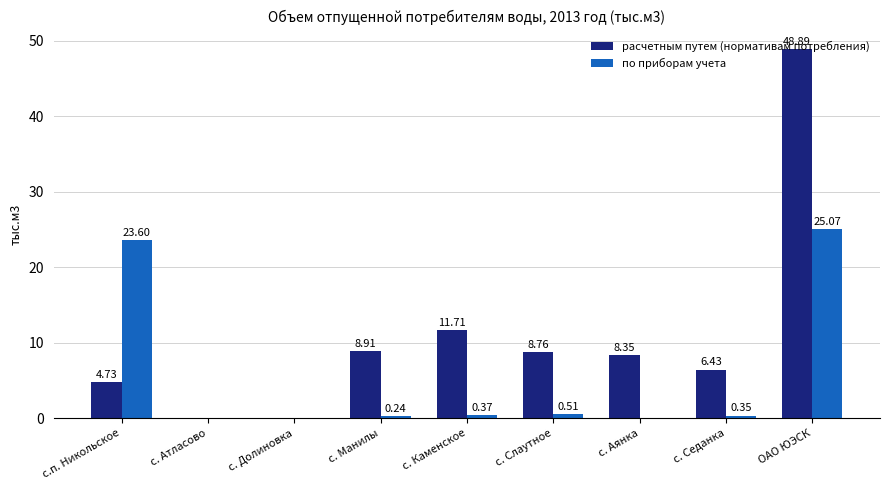

Which category has the highest value across all series?

ОАО ЮЭСК